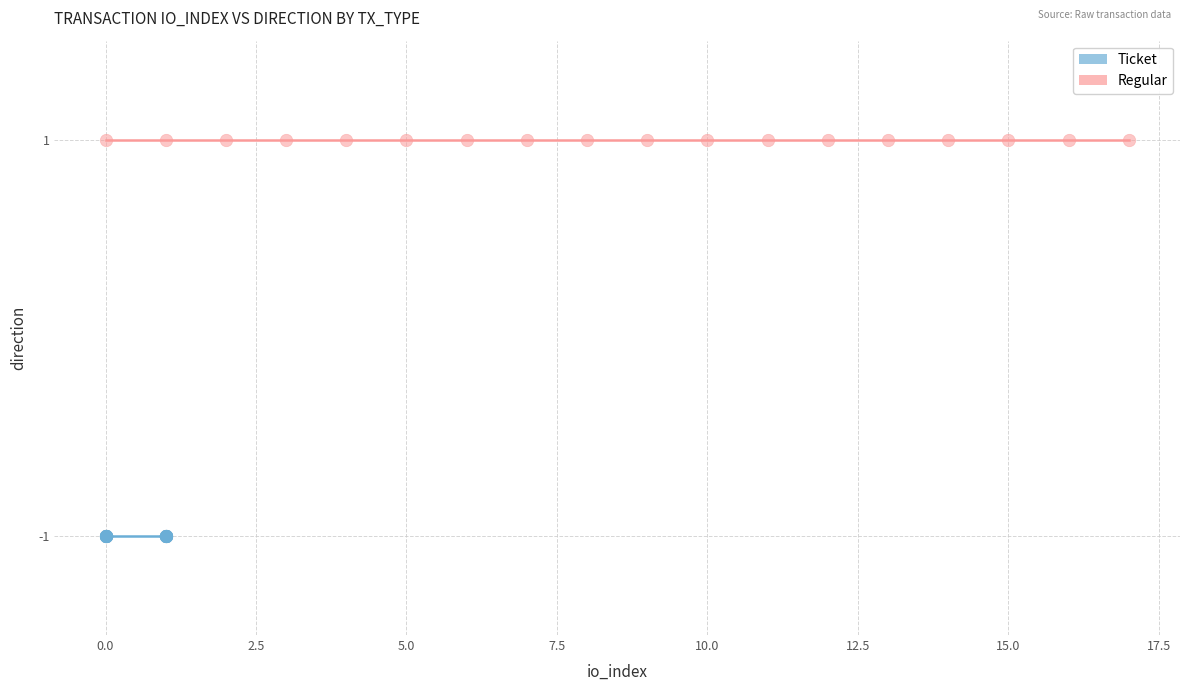

What are all the series names shown in the legend?

Ticket, Regular